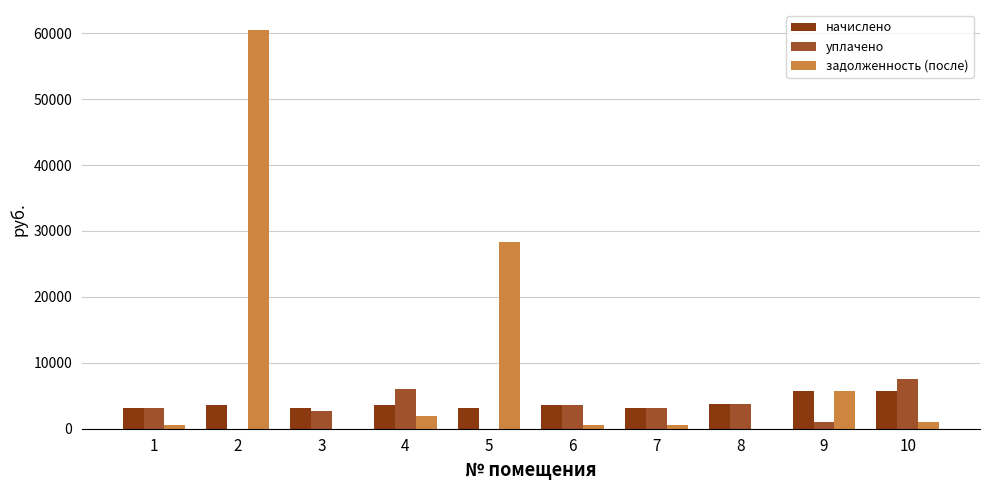

What is the sum of all задолженность (после) values?

99039.6